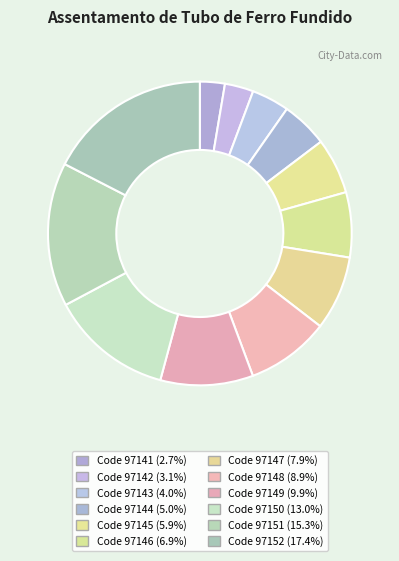

Count the number of slices in the pie.

12